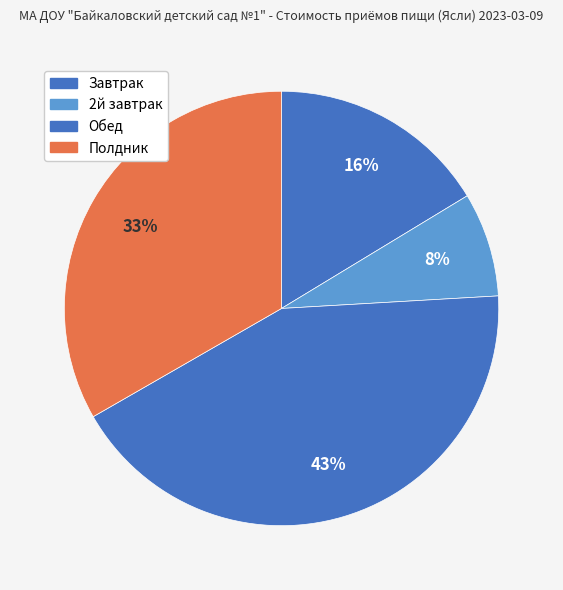

What is the largest slice in the pie chart?

Обед